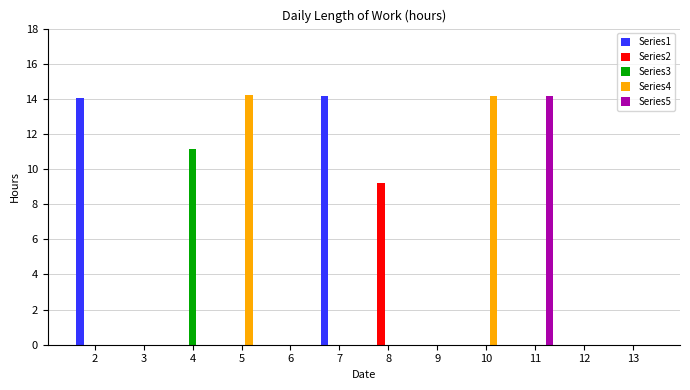

What is the highest value of the Series3 series?

11.2